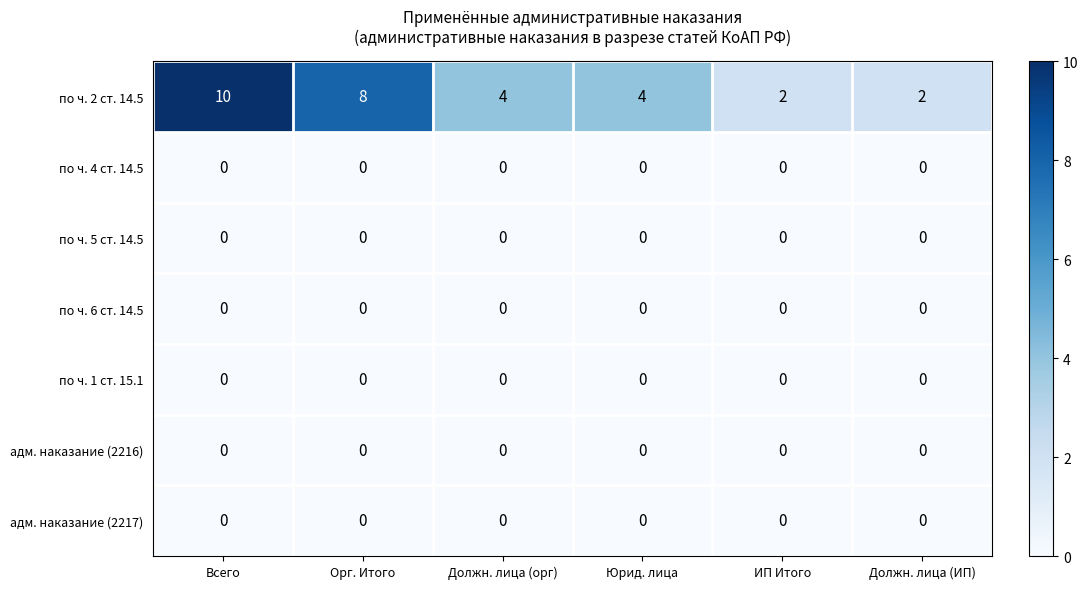

Which series has the largest total across all categories?

по ч. 2 ст. 14.5